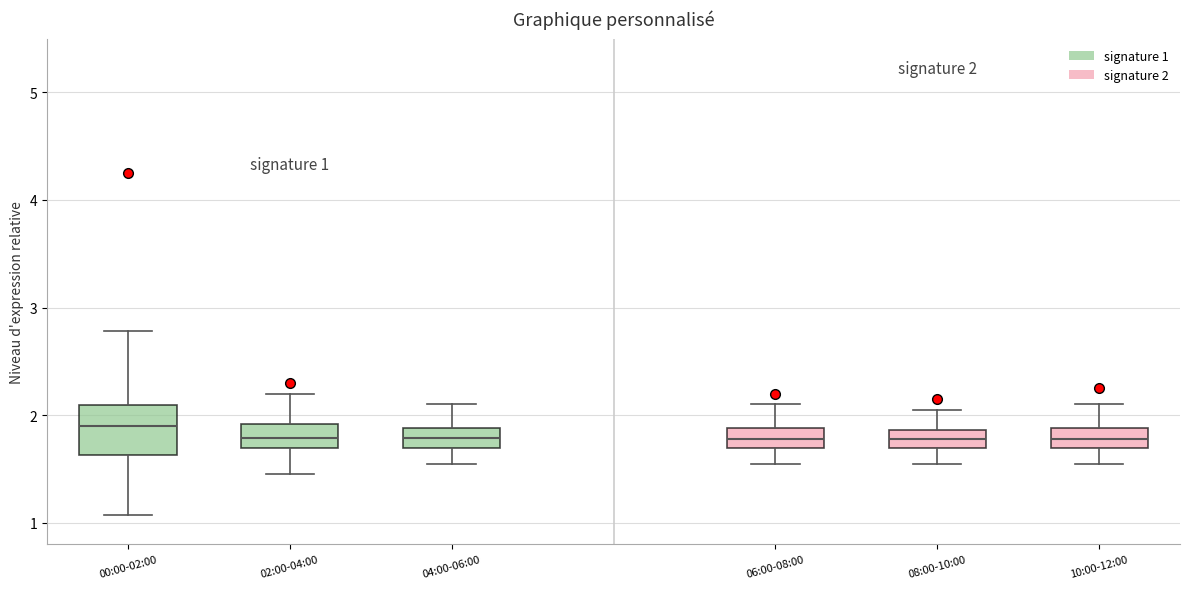

Which box is the tallest, from its lower edge to its upper edge?

00:00-02:00